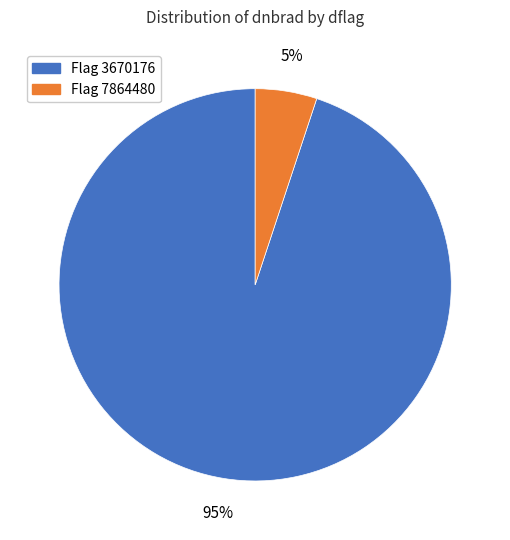

Which has a higher value, Flag 7864480 or Flag 3670176?

Flag 3670176